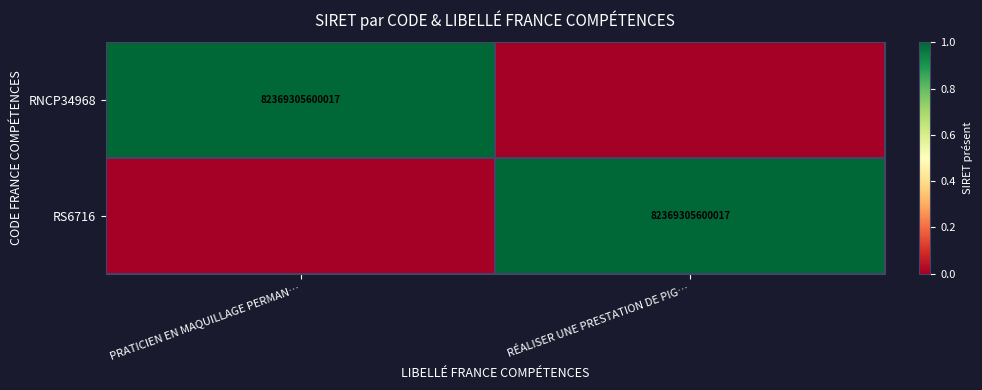

The RS6716 series shows 82369305600017 at RÉALISER UNE PRESTATION DE PIG…. True or false?

True